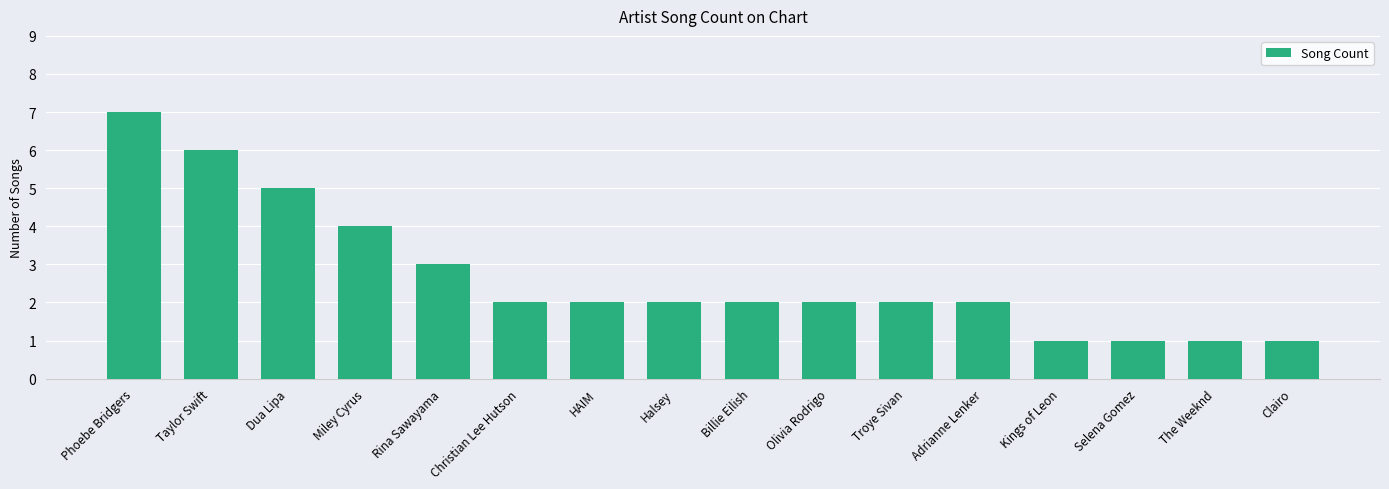

What is the label of the 5th bar from the left?

Rina Sawayama